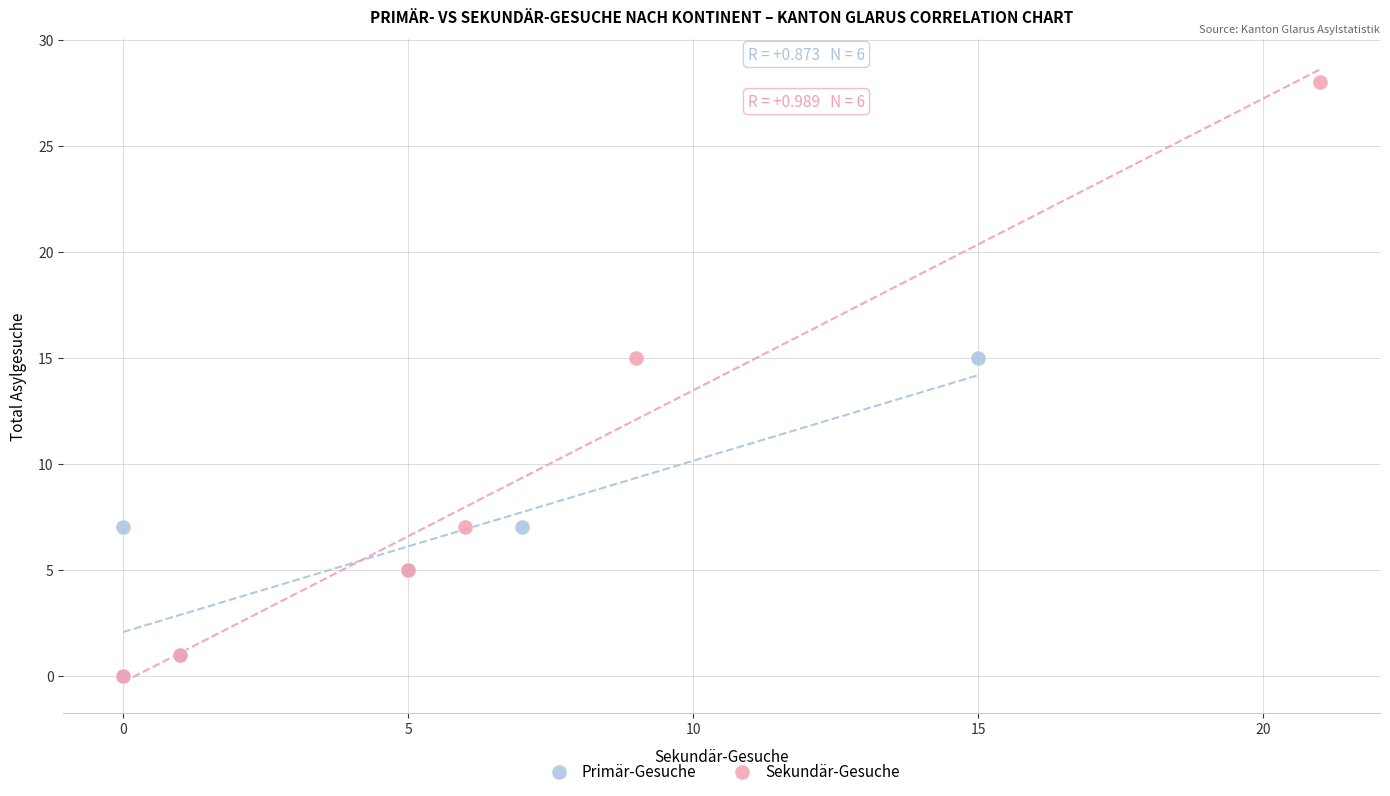

Which series contains the highest Y value?

Sekundär-Gesuche